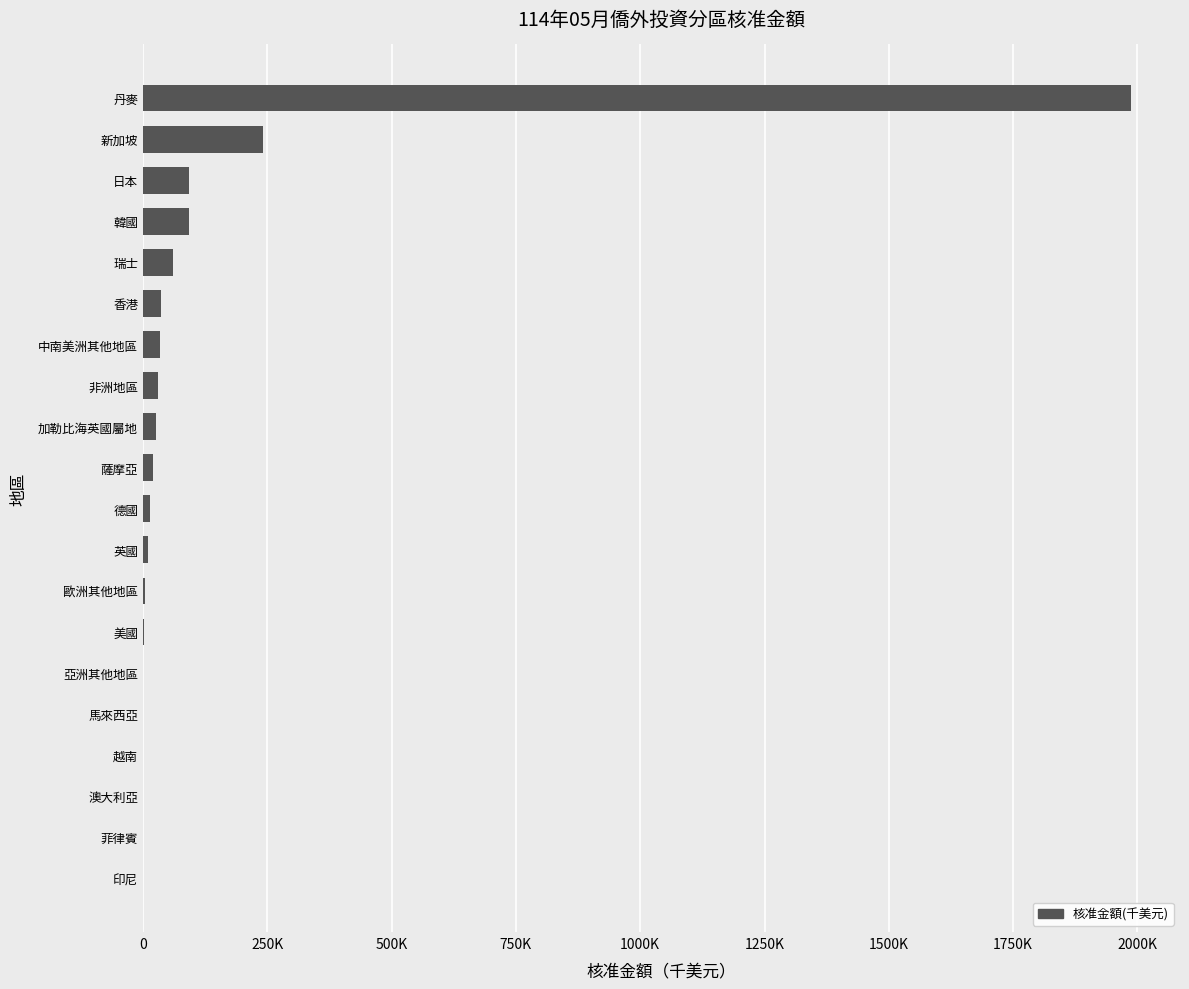

What is the maximum value shown in the chart?

1986228.8